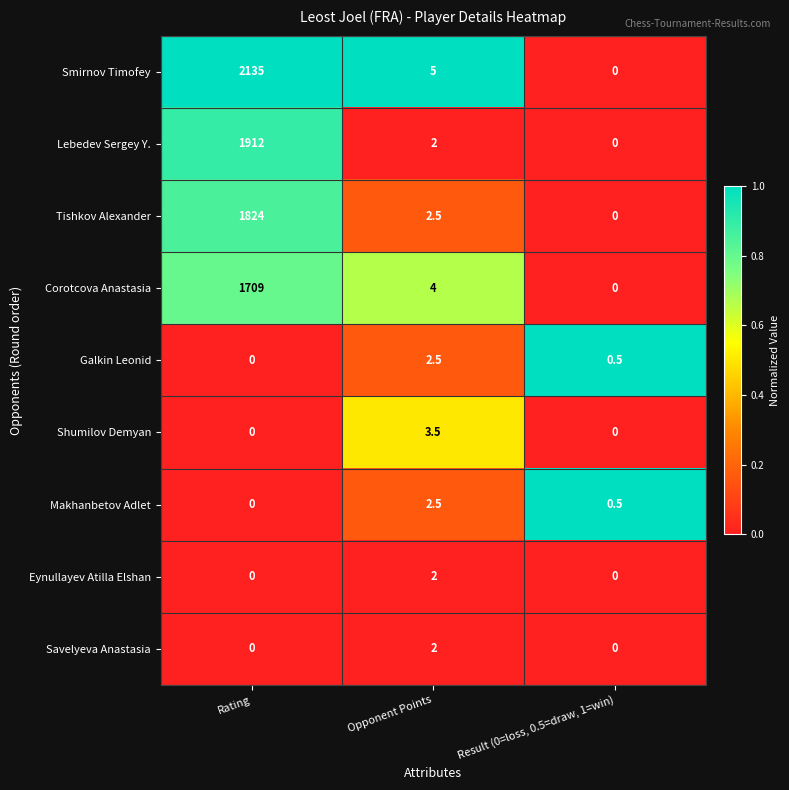

How many categories are shown in the chart?

3